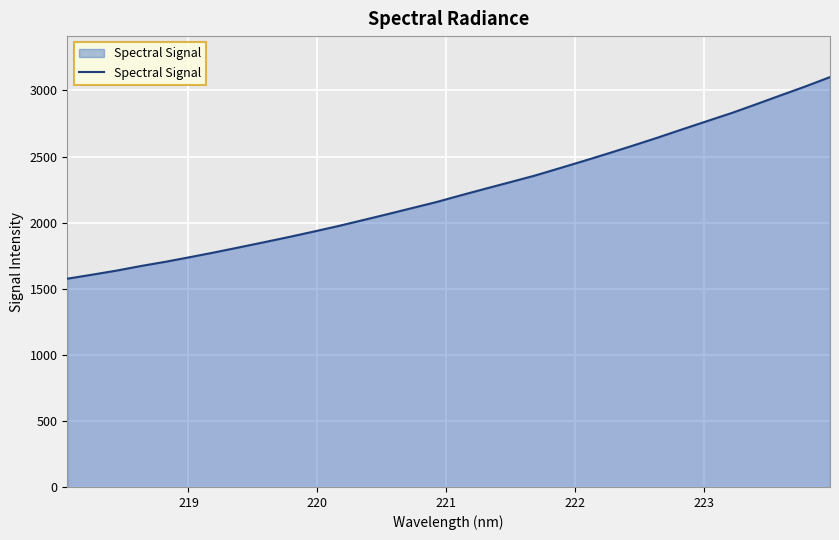

What is the smallest value displayed?

1575.7